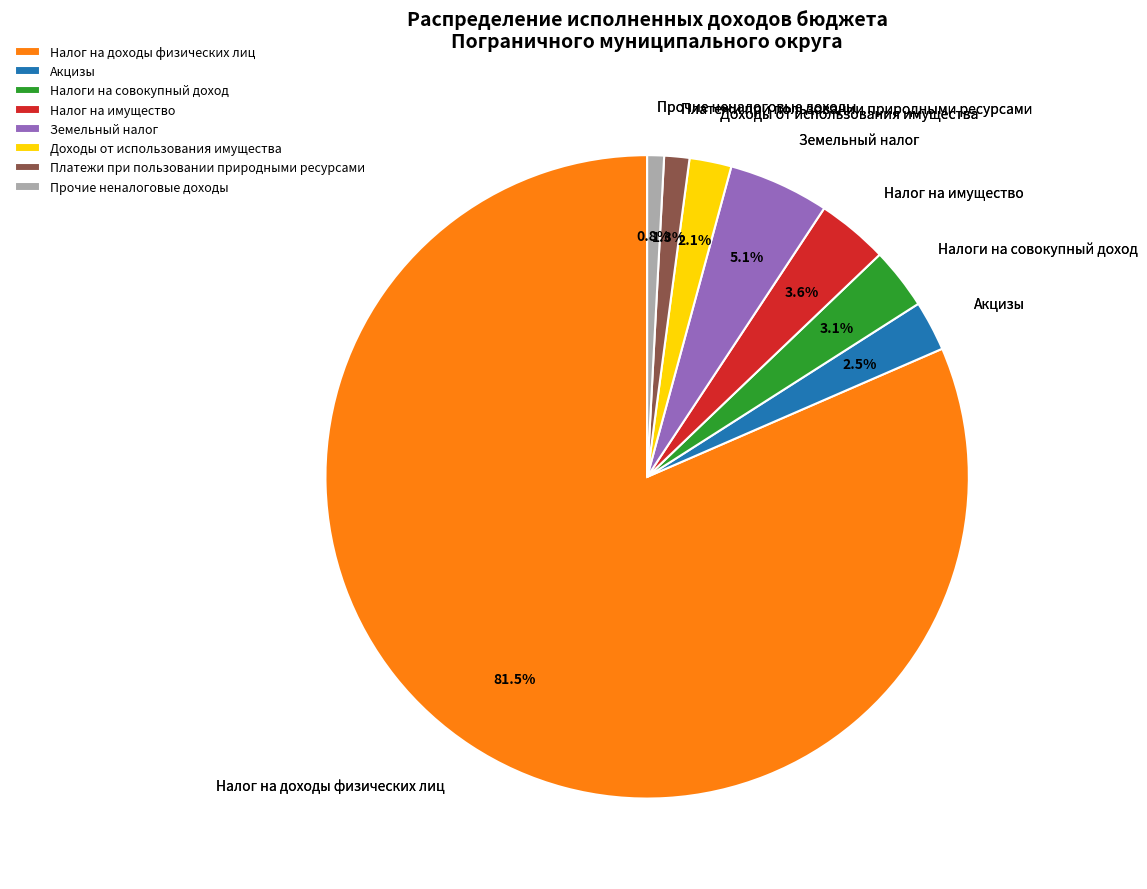

Which slice is the largest?

Налог на доходы физических лиц